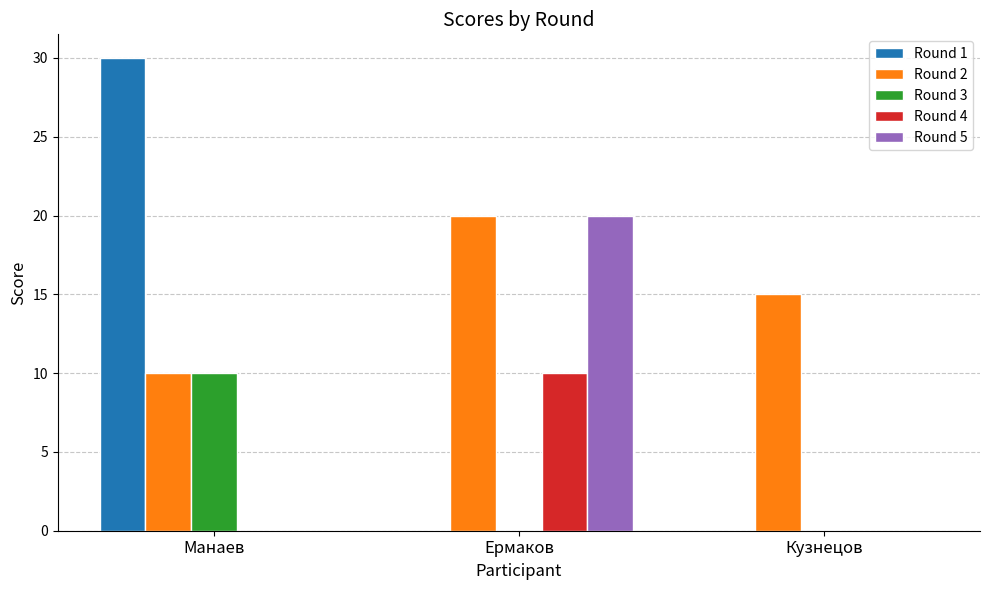

What is the maximum value for Round 4?

10